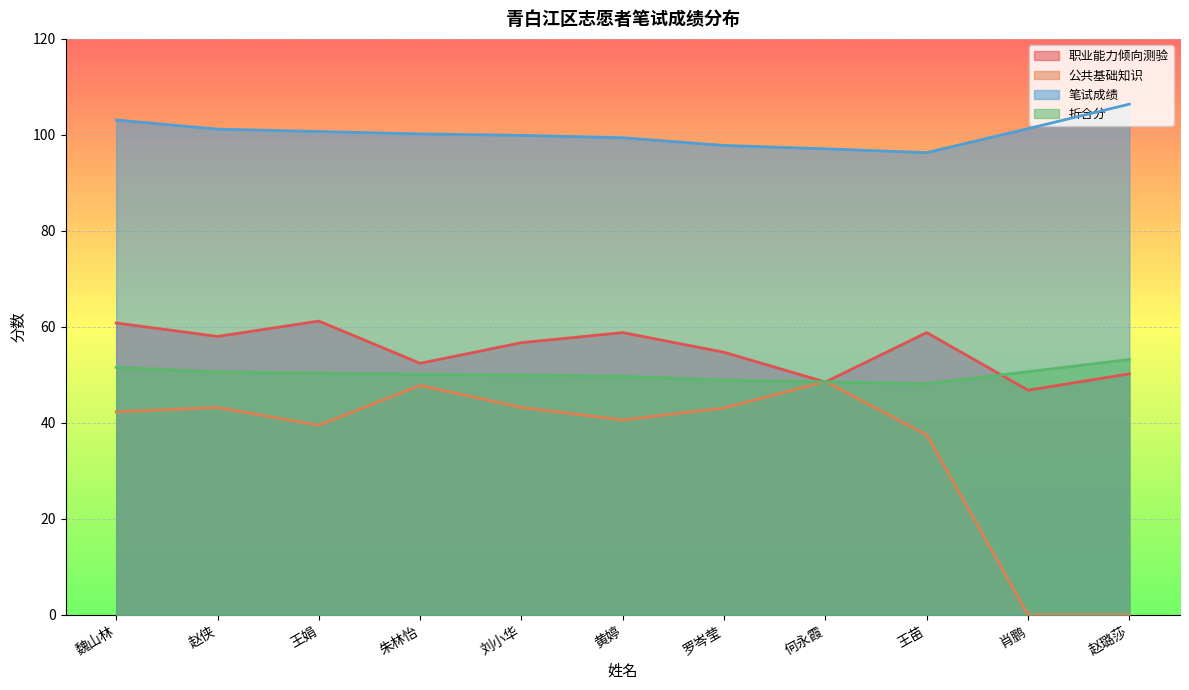

What is the difference between the second highest and second lowest values in the 公共基础知识 series?

47.8